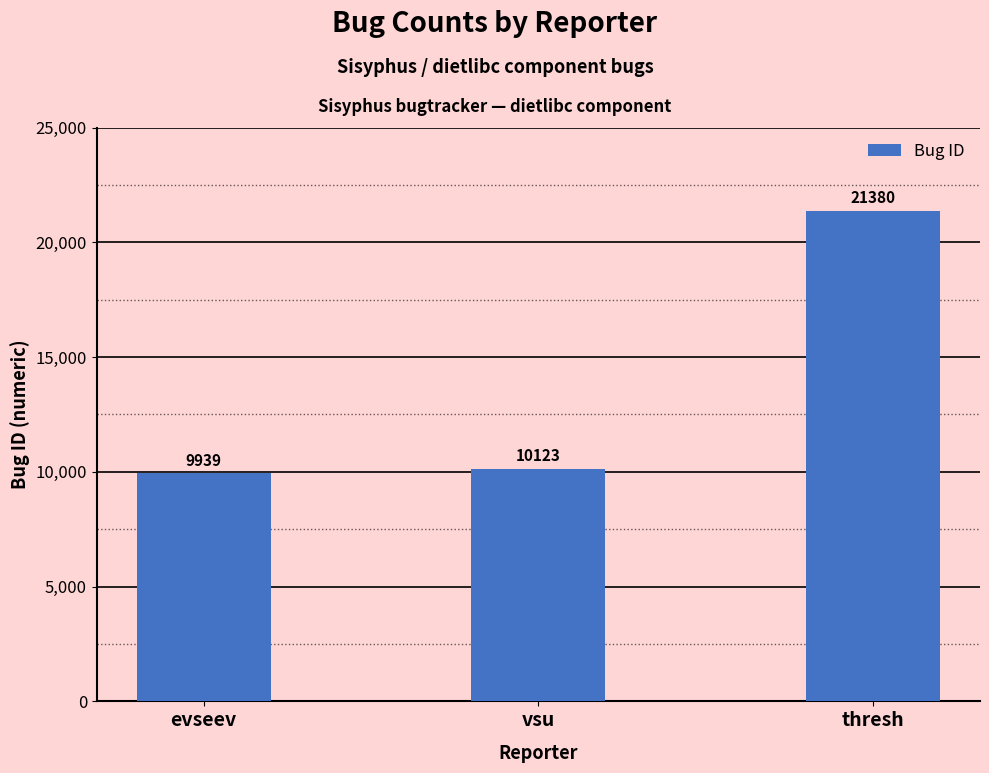

At which category does the chart reach its minimum across all series?

evseev